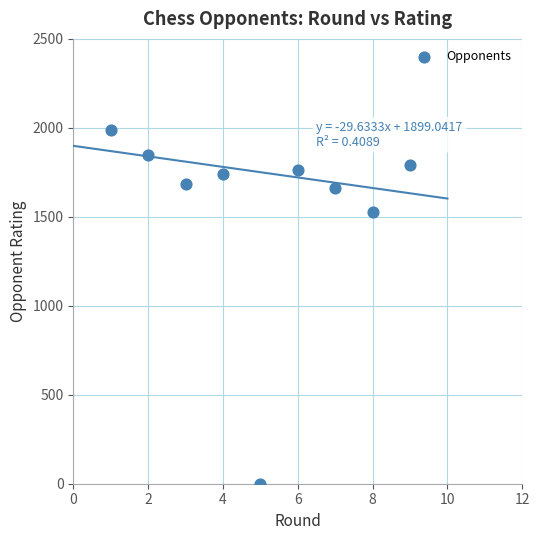

What Y value in the scatter plot is closest to 993?

1529